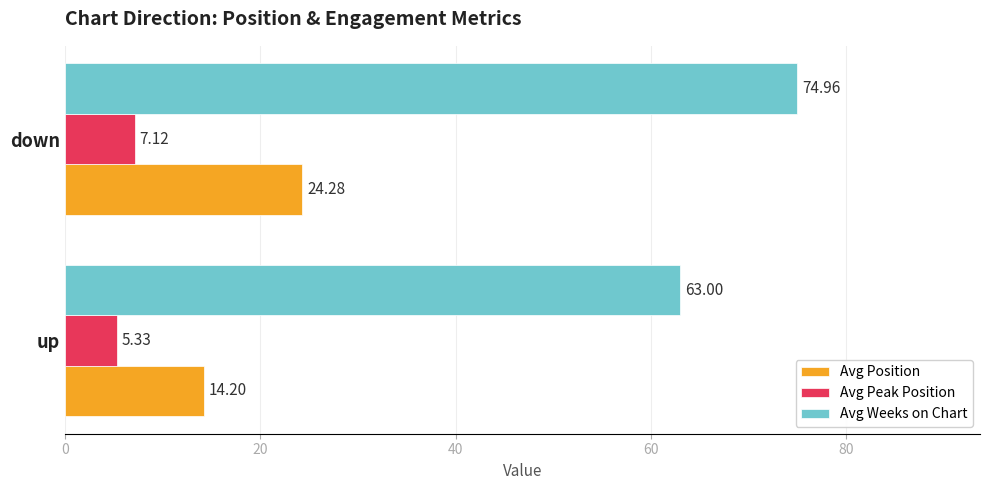

What is the average value of the Avg Position series?

19.2